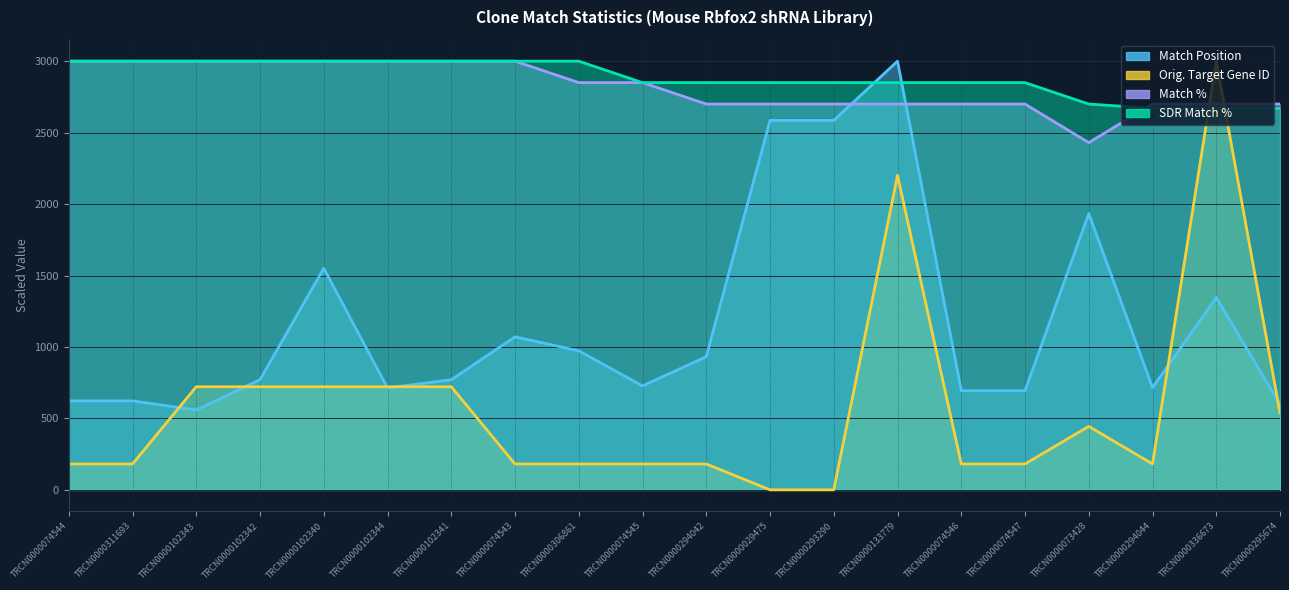

At how many categories does at least one series exceed 1996?

20